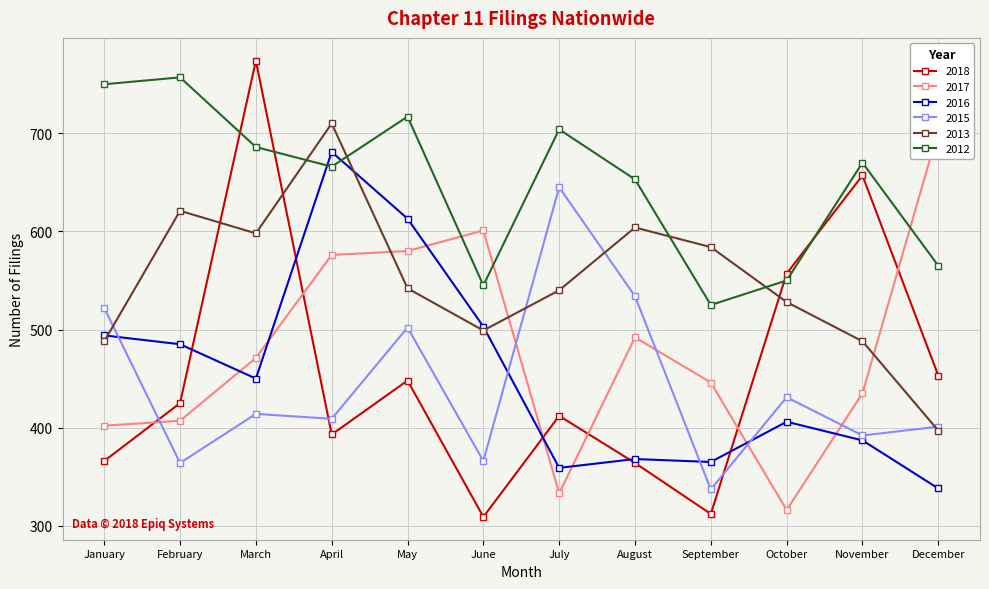

Rank the series at April from highest to lowest value.

2013, 2016, 2012, 2017, 2015, 2018